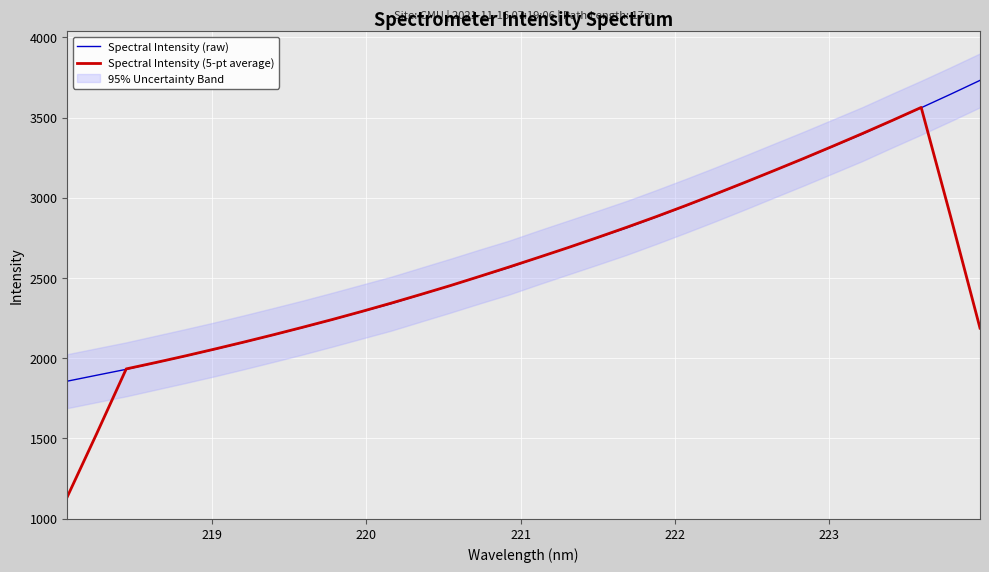

What is the maximum value for Spectral Intensity (raw)?

3731.8